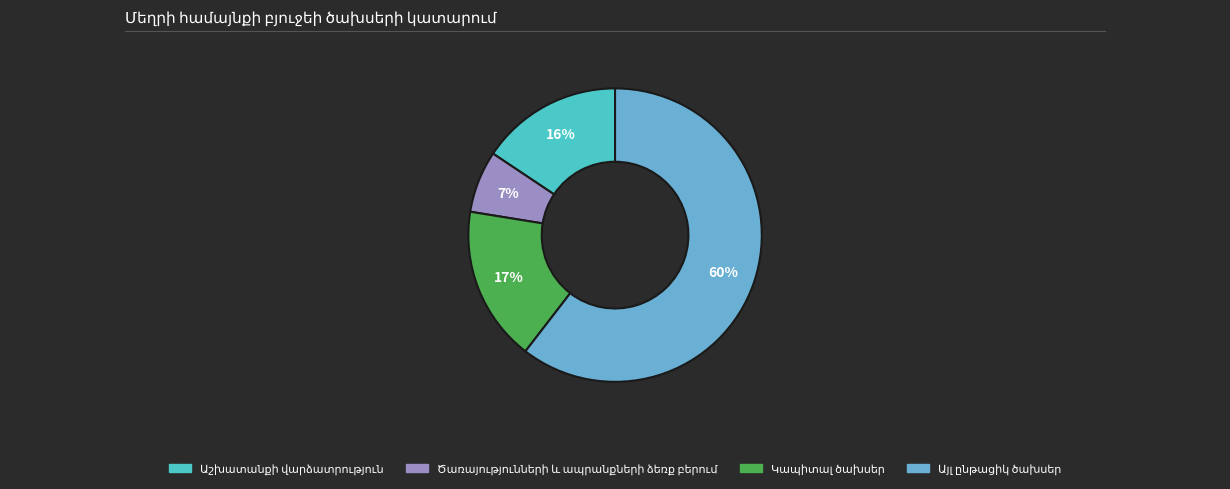

Is there any slice that represents more than half of the pie?

Yes